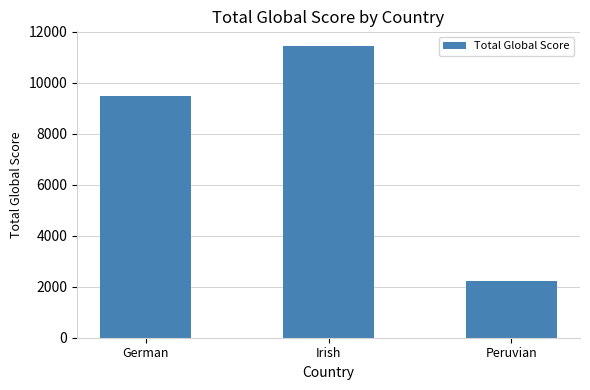

True or false: the data shows 2234 at Peruvian.

True